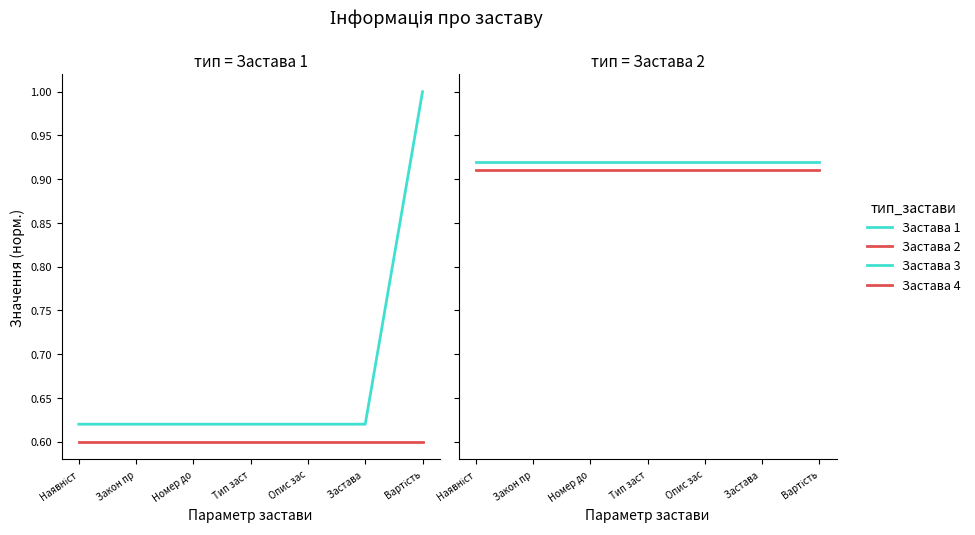

At how many categories does at least one series exceed 0?

7